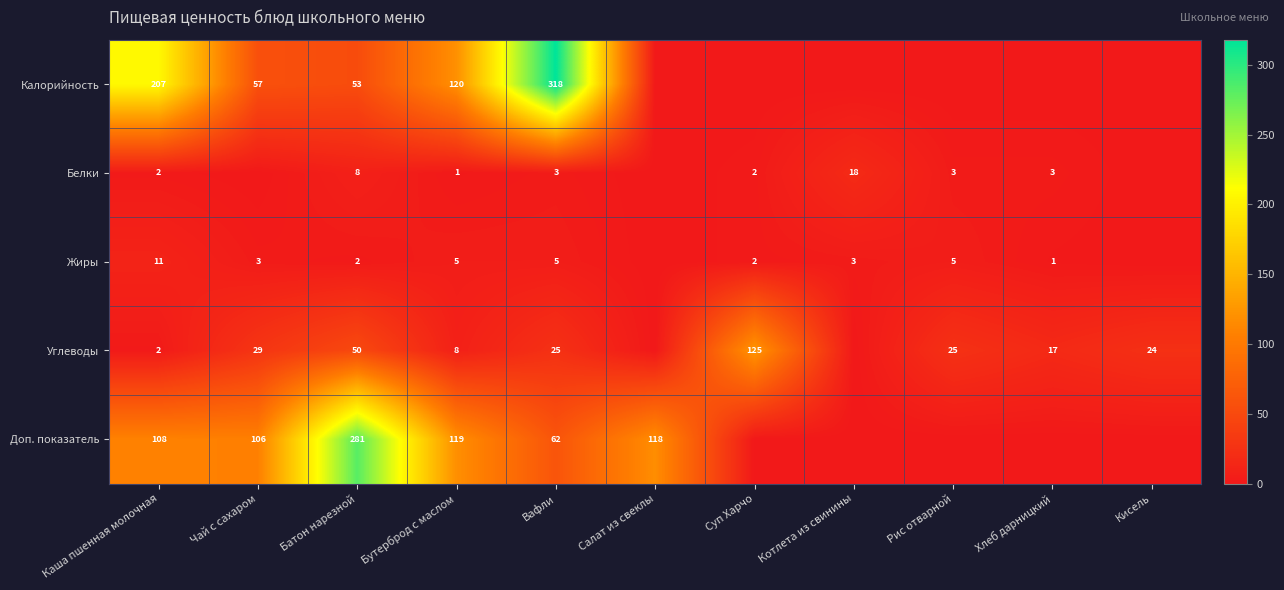

Rank the series at Батон нарезной from highest to lowest value.

Доп. показатель, Калорийность, Углеводы, Белки, Жиры